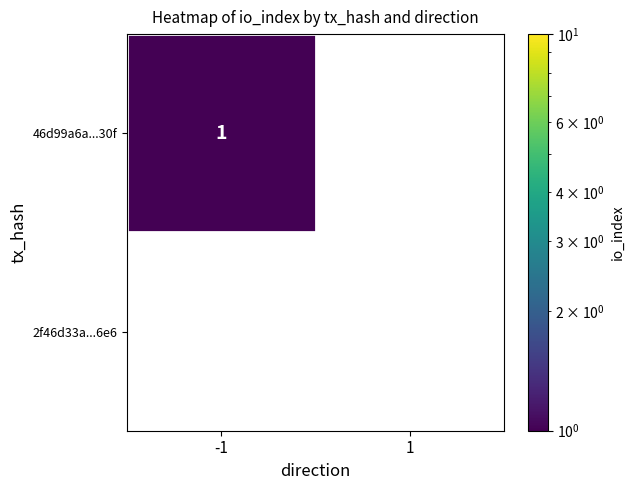

The 46d99a6a...30f series shows 0 at -1. True or false?

False